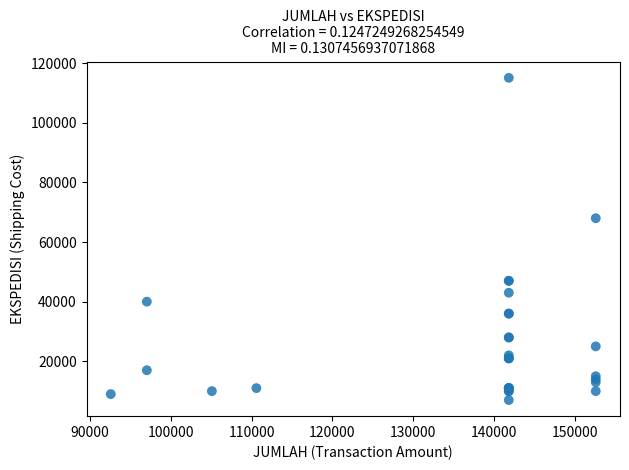

What Y value in the scatter plot is closest to 61044?

68000